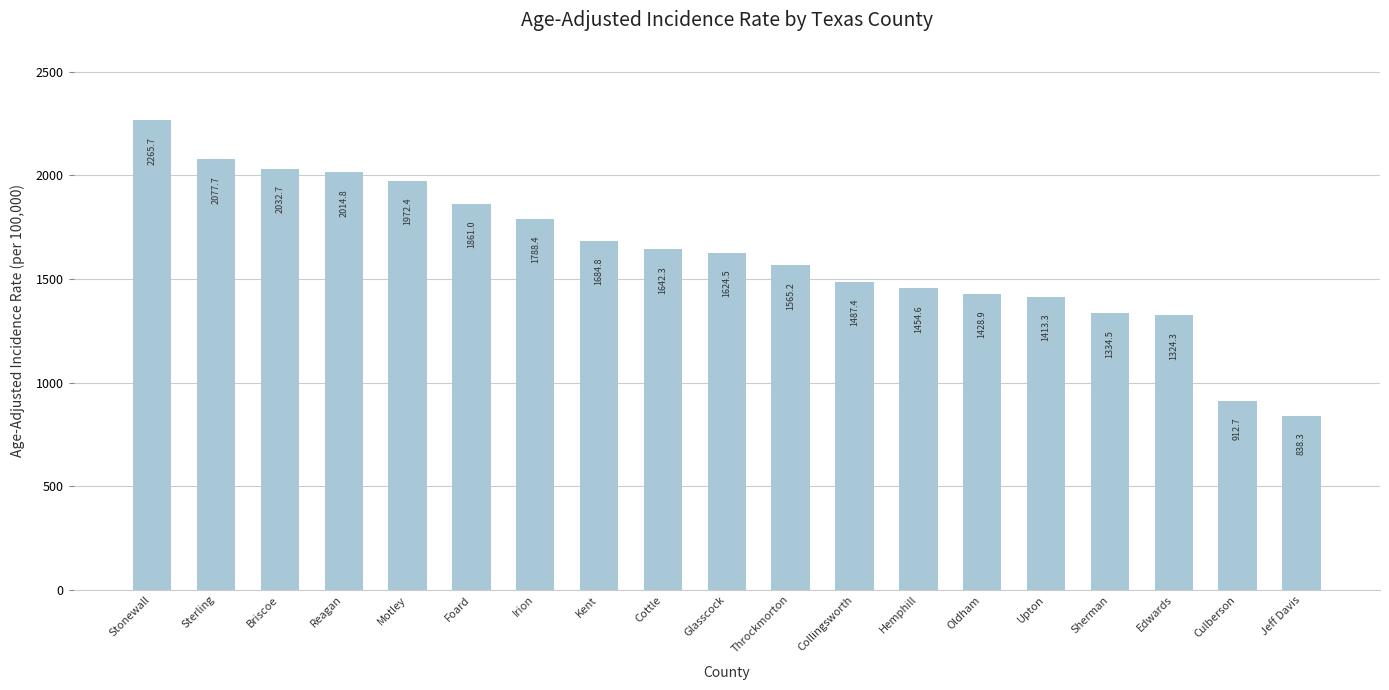

Does the chart contain stacked bars?

No